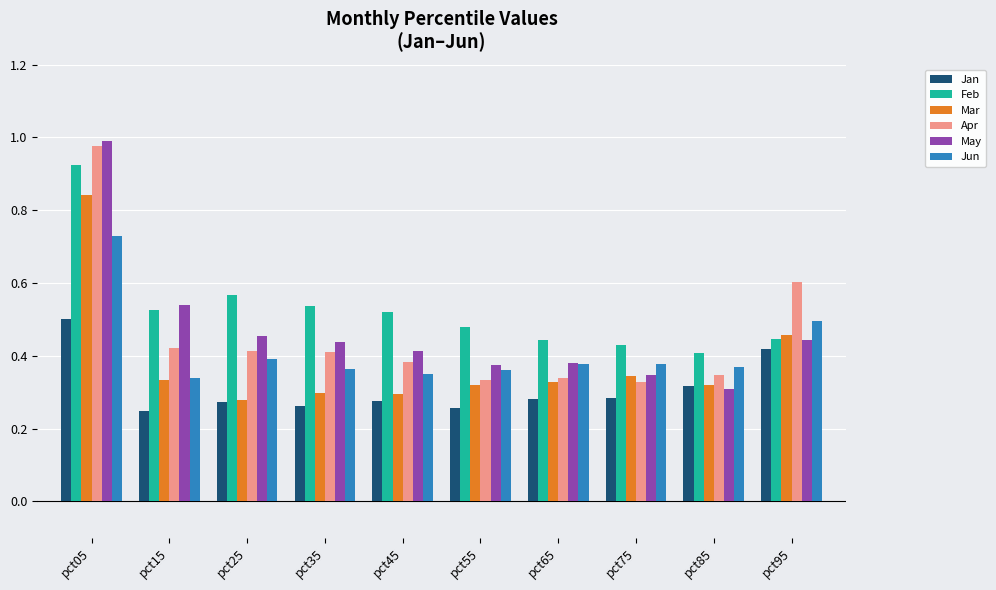

Which series has the largest total across all categories?

Feb